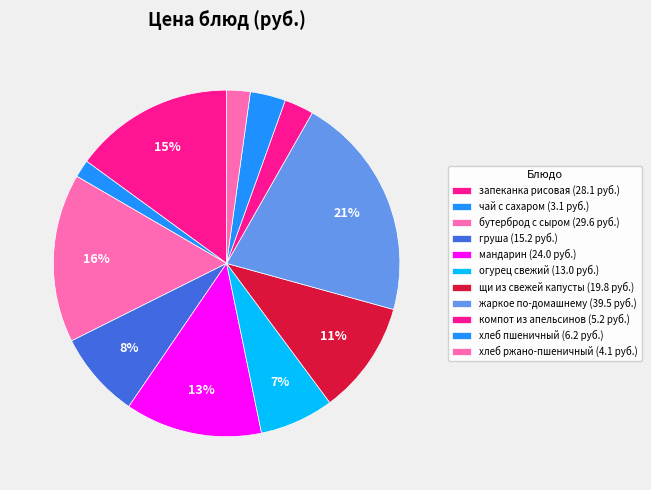

True or false: запеканка рисовая accounts for 15% of the total.

True